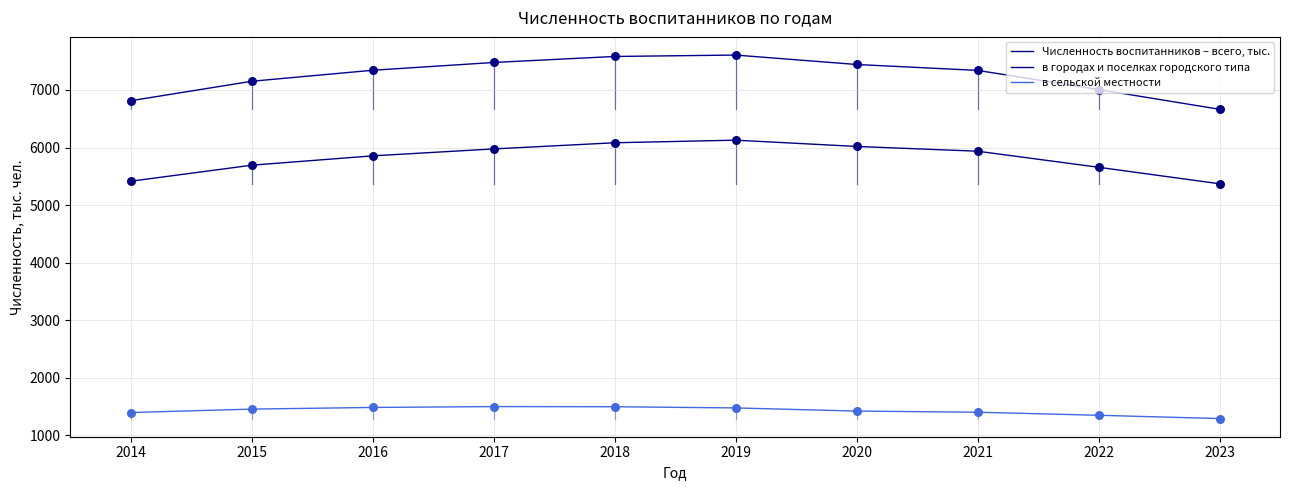

What are all the series names shown in the legend?

Численность воспитанников – всего, тыс., в городах и поселках городского типа, в сельской местности